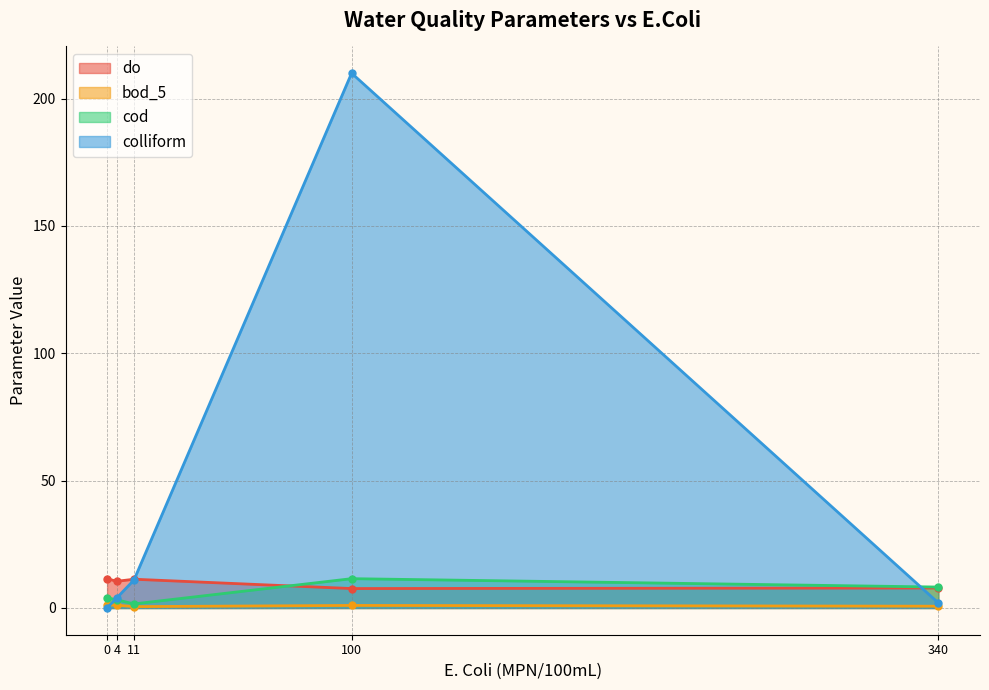

At how many categories does at least one series exceed 66?

1